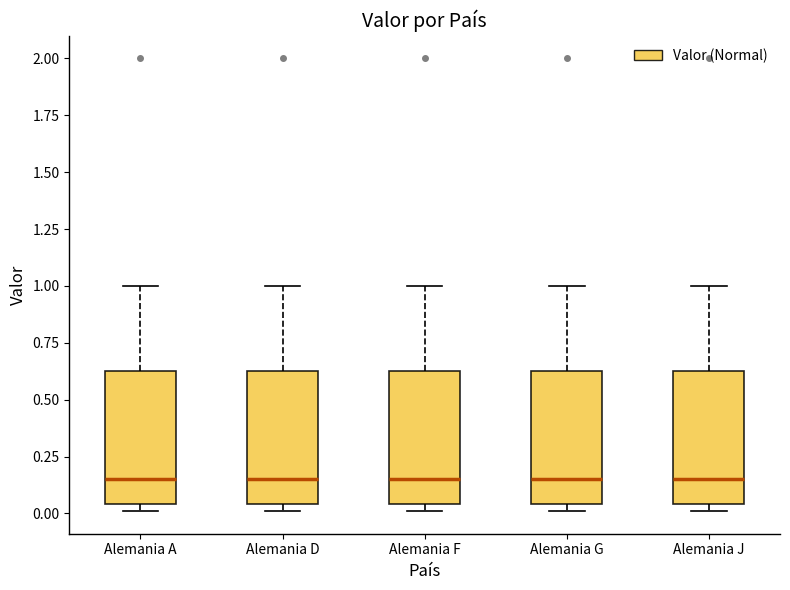

Reading left to right, transcribe this box plot: for each box, give where its median line is, the range the box spans, and where its two whiskers end, as read against the y-axis. The values are not printed on the chart, so give them approximately, as read against the axis.

Alemania A: median 0.15, box 0.05 to 0.65, whiskers 0.00 to 1.00
Alemania D: median 0.15, box 0.05 to 0.65, whiskers 0.00 to 1.00
Alemania F: median 0.15, box 0.05 to 0.65, whiskers 0.00 to 1.00
Alemania G: median 0.15, box 0.05 to 0.65, whiskers 0.00 to 1.00
Alemania J: median 0.15, box 0.05 to 0.65, whiskers 0.00 to 1.00